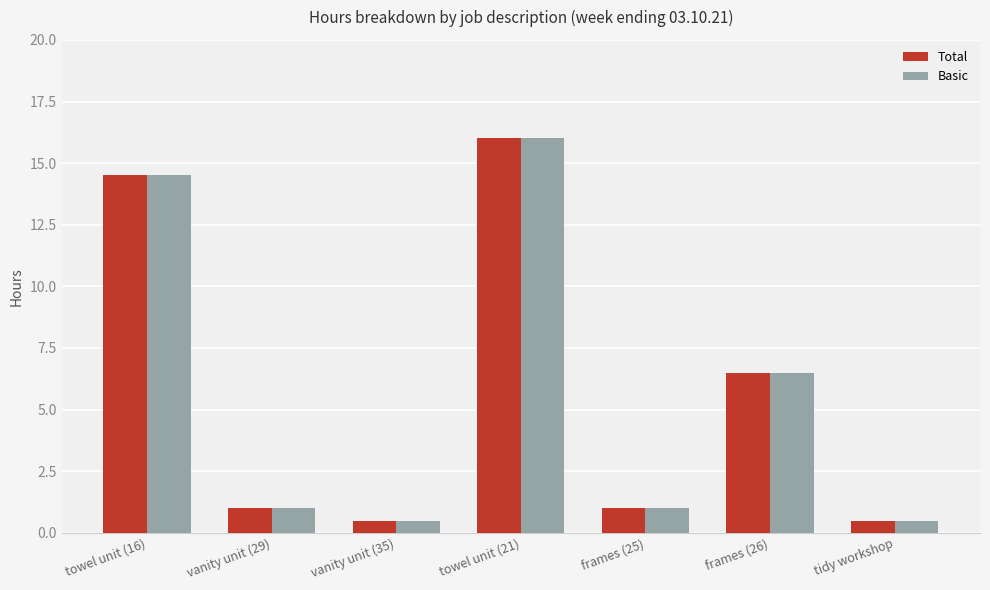

What are all the series names shown in the legend?

Total, Basic